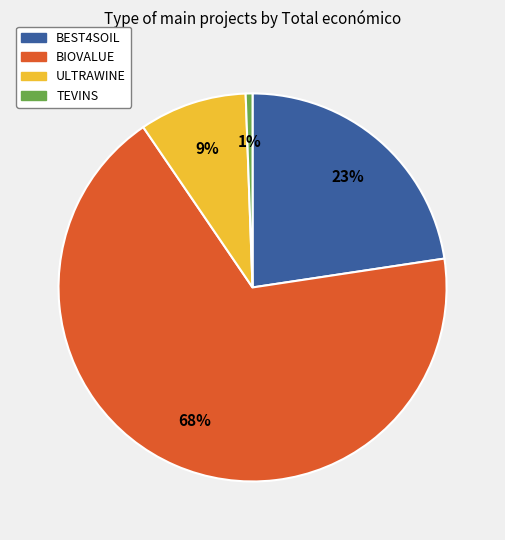

Which category accounts for the majority?

BIOVALUE